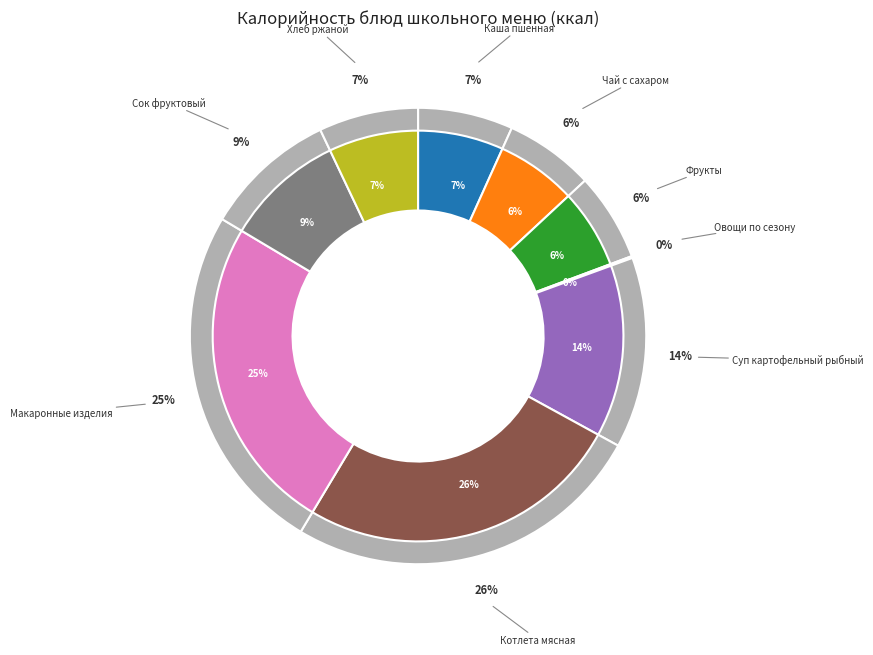

To the nearest percent, what percentage of the pie is Котлета мясная?

26%